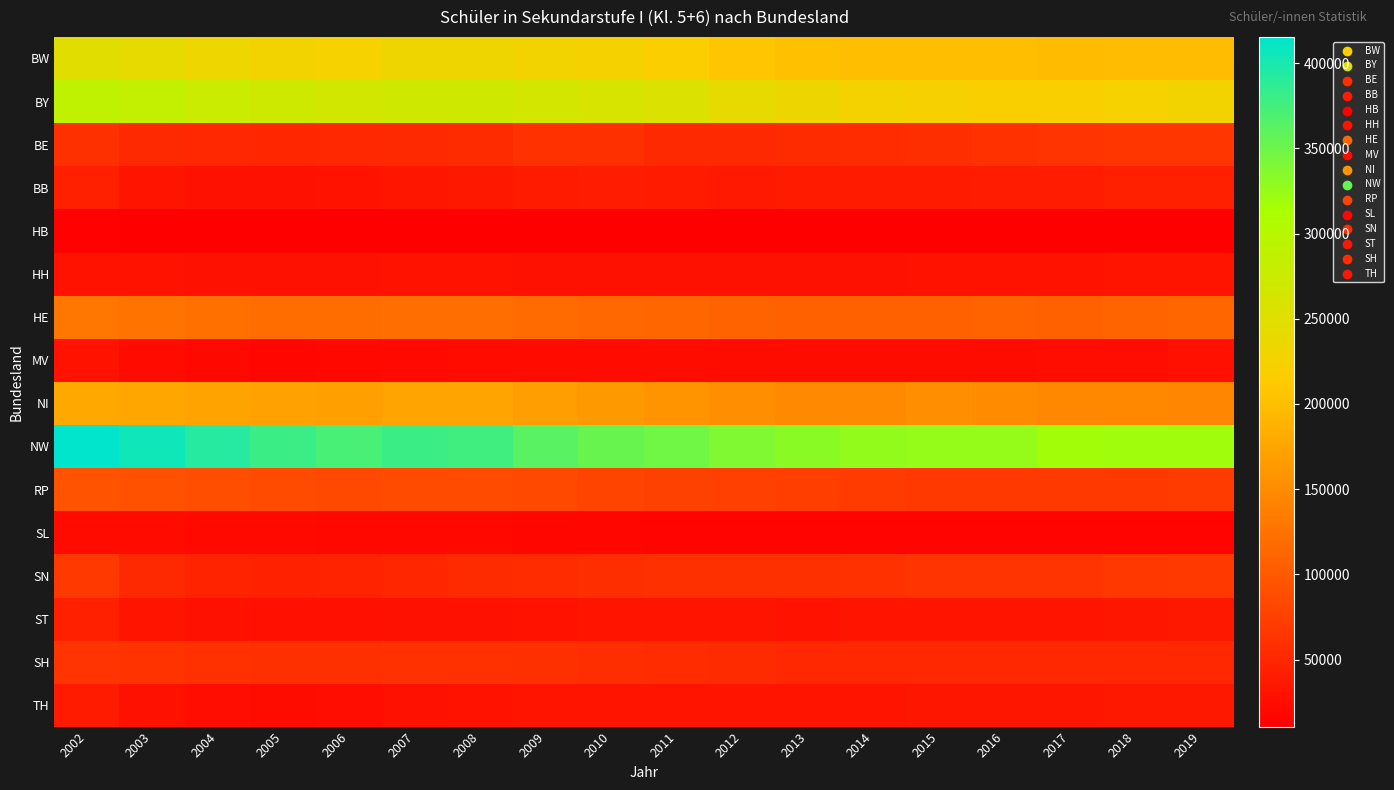

How many data points does each series have?

18